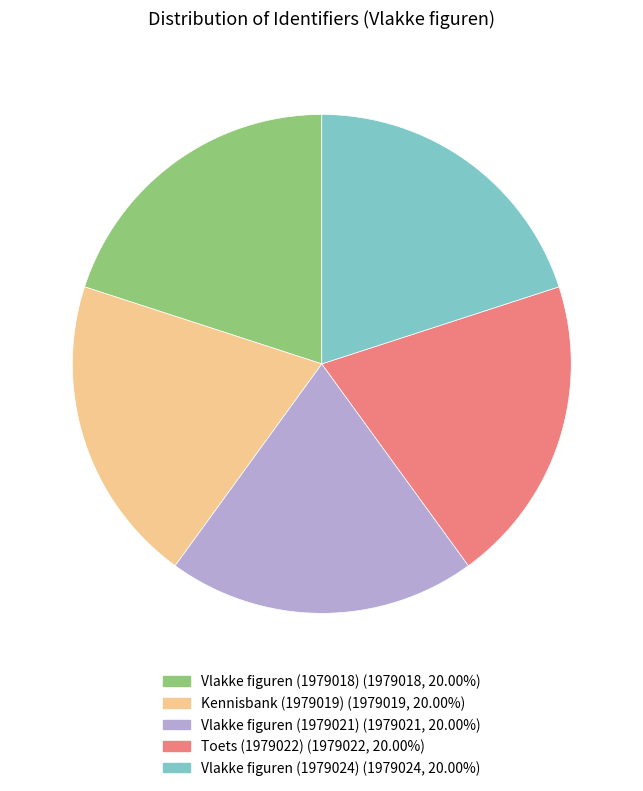

Is the sum of Kennisbank (1979019) and Toets (1979022) greater than half?

No